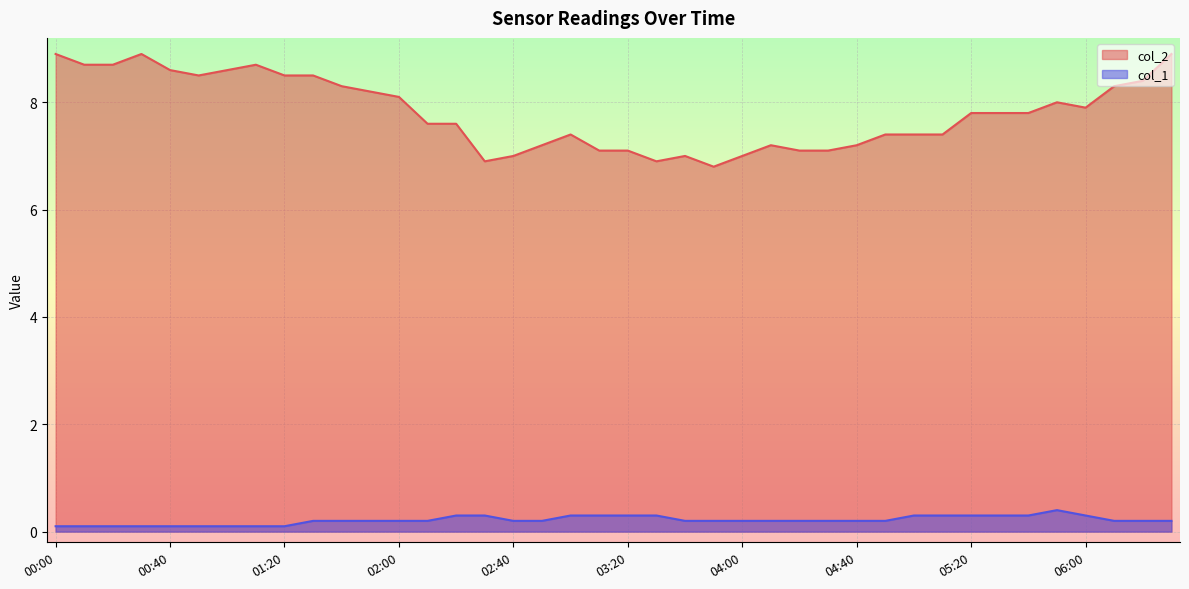

True or false: col_1 has a value of 0.2 at 05:30.

False